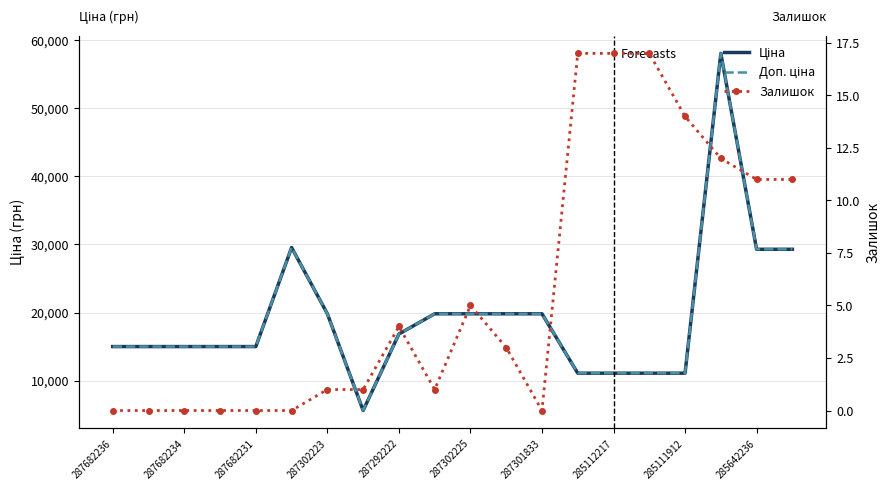

True or false: Ціна and Доп. ціна intersect in this chart.

False